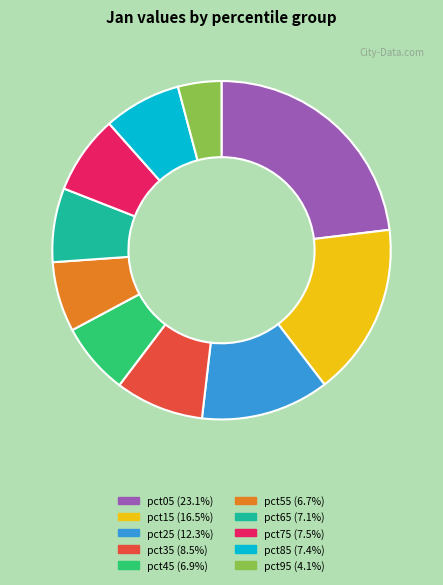

Which category has the smallest portion of the pie?

pct95